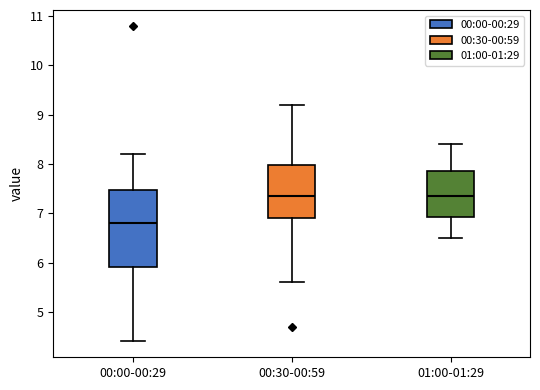

Reading left to right, transcribe this box plot: for each box, give where its median line is, the range the box spans, and where its two whiskers end, as read against the y-axis. The values are not printed on the chart, so give them approximately, as read against the axis.

00:00-00:29: median 6.8, box 5.9 to 7.5, whiskers 4.4 to 8.2
00:30-00:59: median 7.4, box 6.9 to 8.0, whiskers 5.6 to 9.2
01:00-01:29: median 7.4, box 6.9 to 7.9, whiskers 6.5 to 8.4